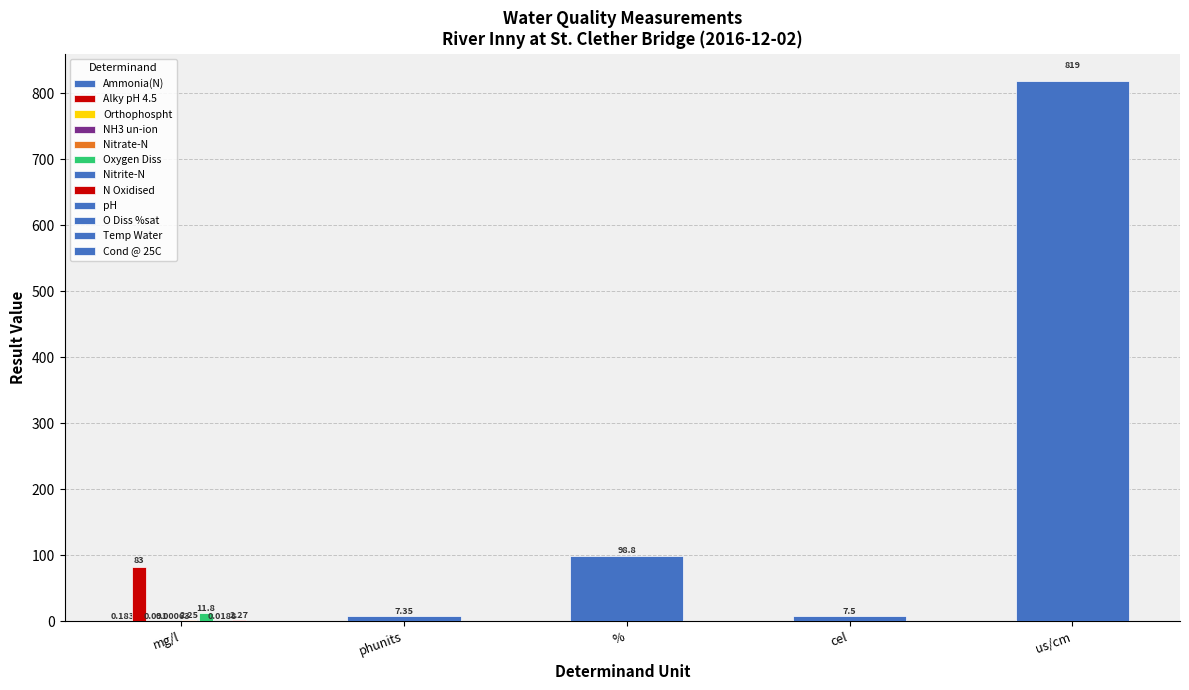

How many groups of bars are there?

1